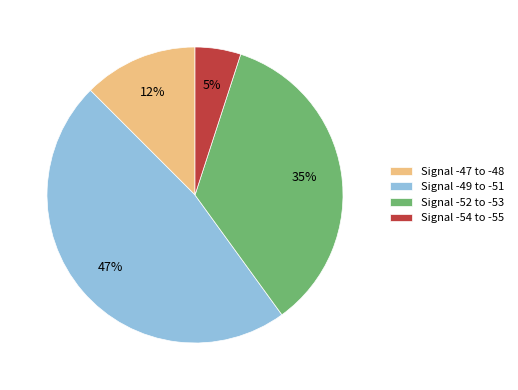

Rank the categories by value from lowest to highest.

Signal -54 to -55, Signal -47 to -48, Signal -52 to -53, Signal -49 to -51